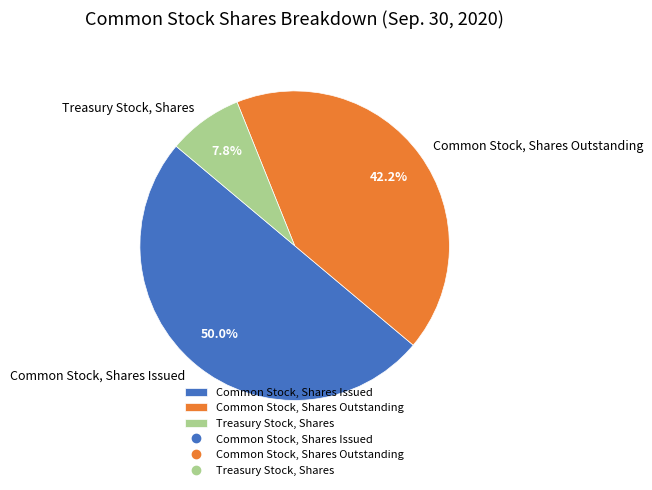

How many slices are in this pie chart?

3